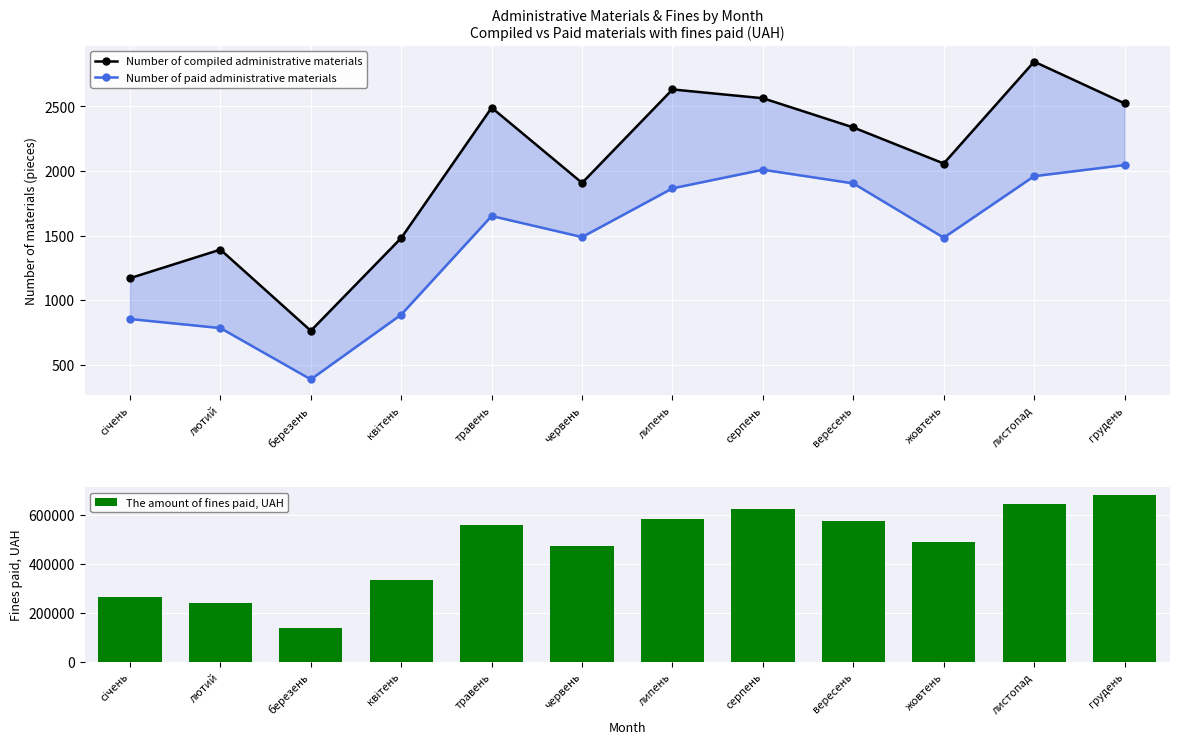

What is the minimum value shown in the chart?

388